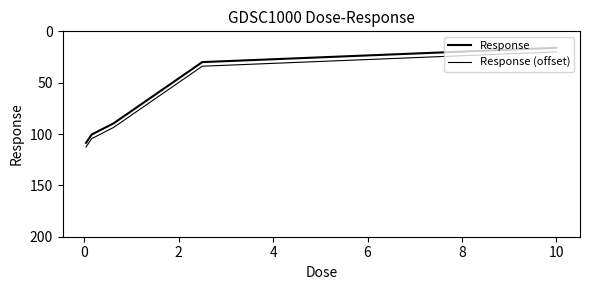

How many lines are shown in the chart?

2